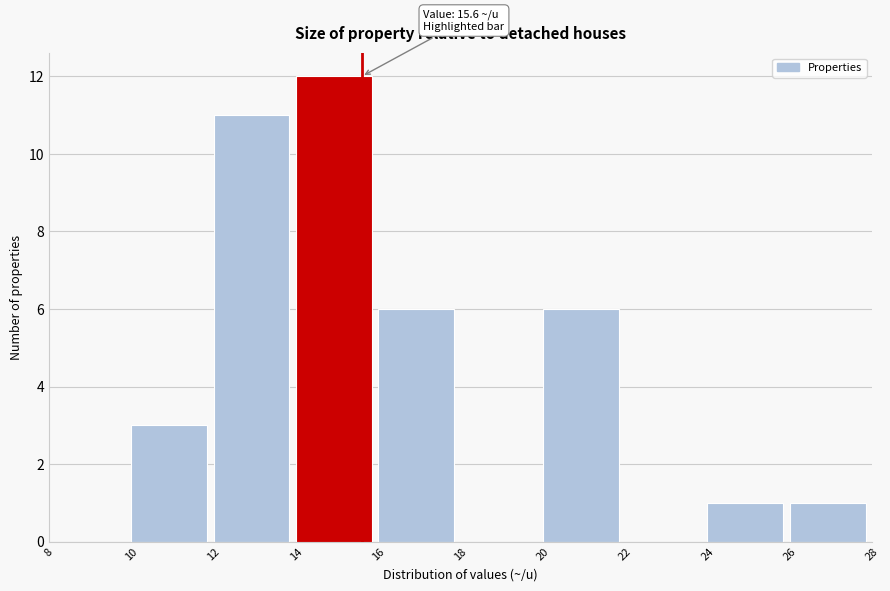

Over which range of the x-axis is the bar tallest?

14 to 16